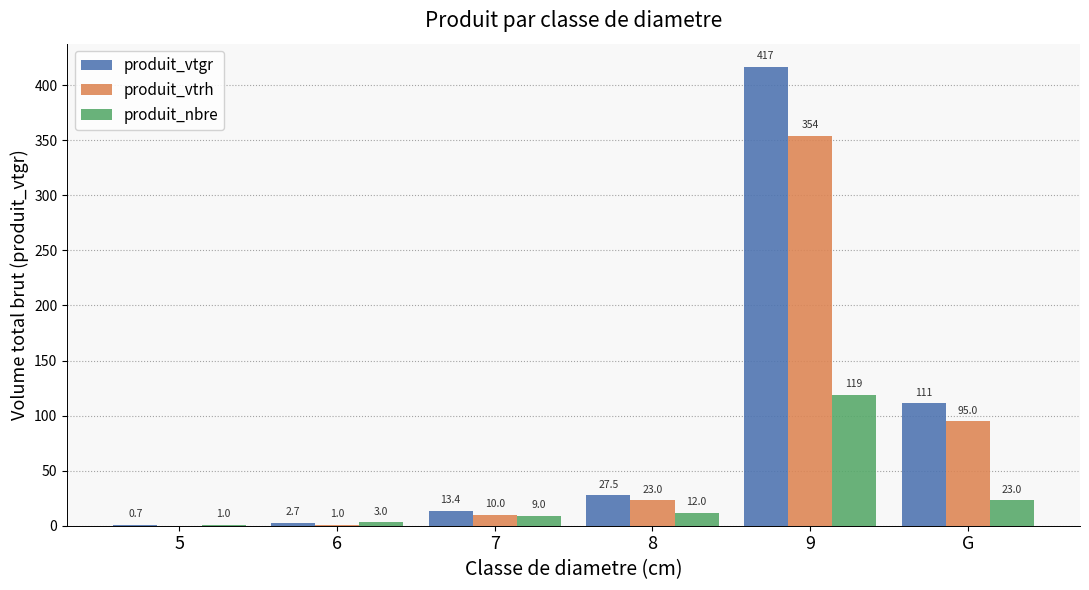

What is the highest value of the produit_vtgr series?

416.8